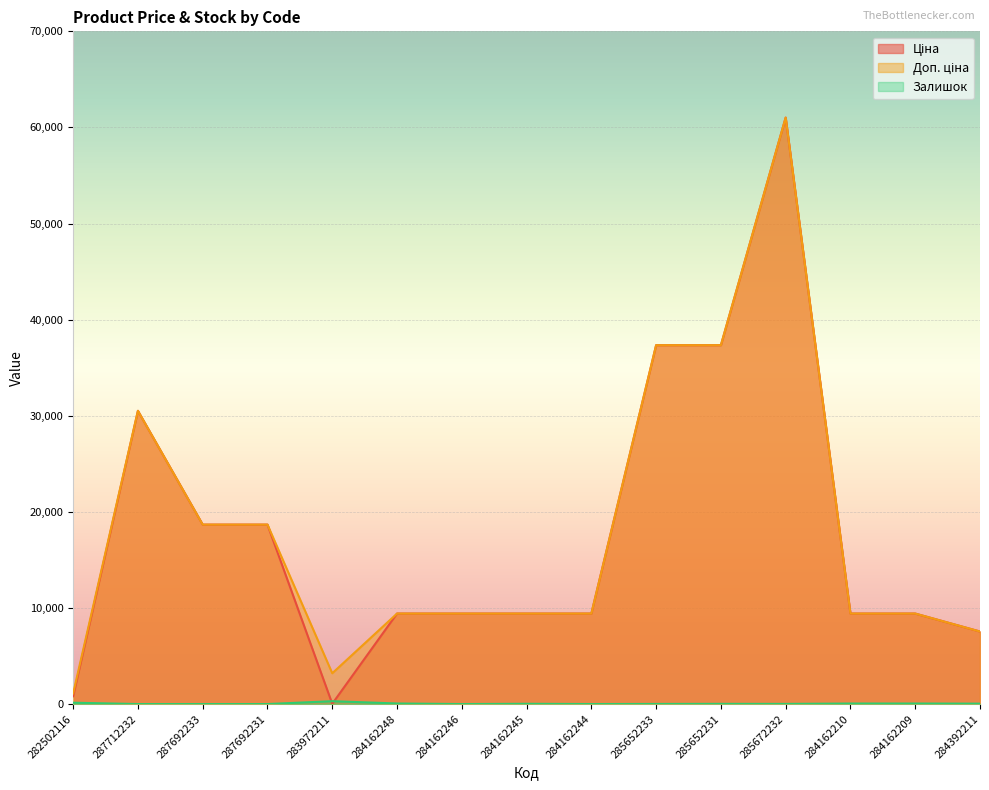

Read the Доп. ціна value at 283972211.

3205.0